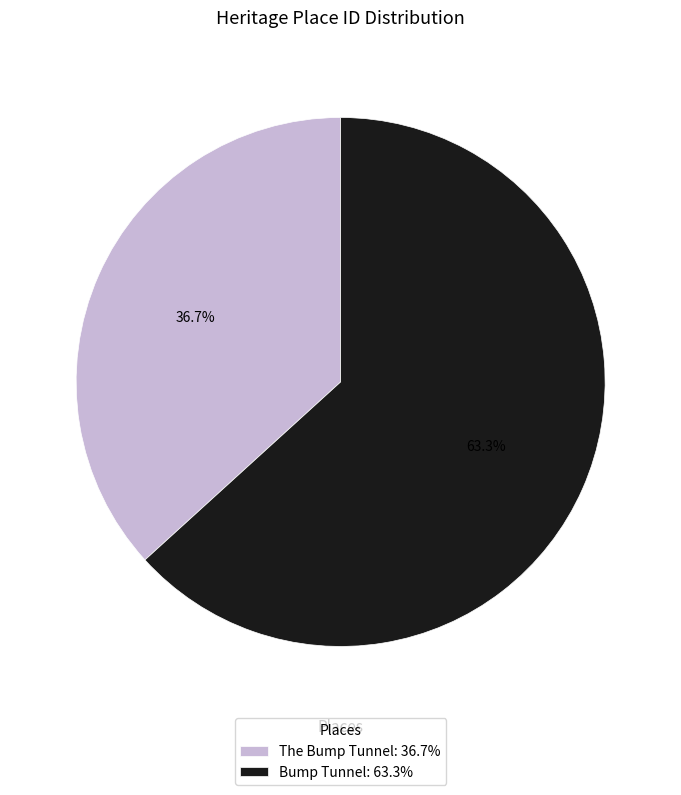

To the nearest percent, what is the combined percentage of Bump Tunnel and The Bump Tunnel?

100%